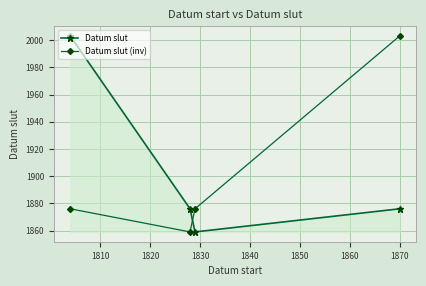

Reading right to left, extract all data points from this chart.

Datum slut: 1876	1859	1876	2003
Datum slut (inv): 2003	1876	1859	1876